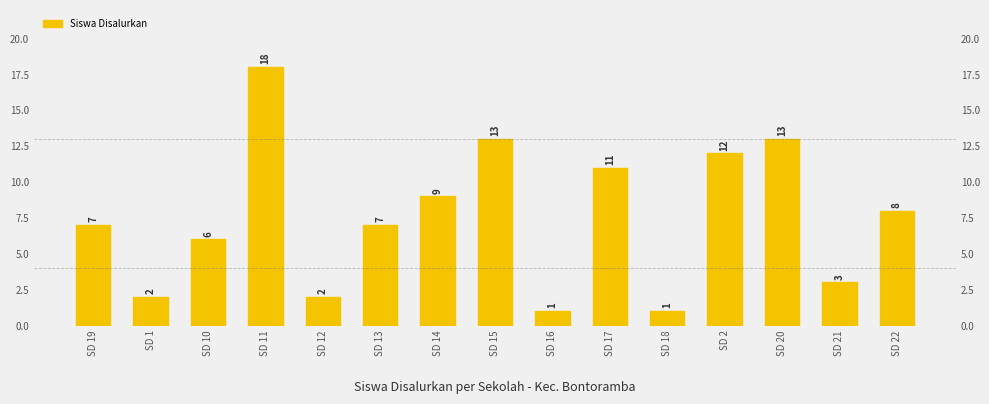

List the labels in order of value, smallest first.

SD 16, SD 18, SD 1, SD 12, SD 21, SD 10, SD 19, SD 13, SD 22, SD 14, SD 17, SD 2, SD 15, SD 20, SD 11